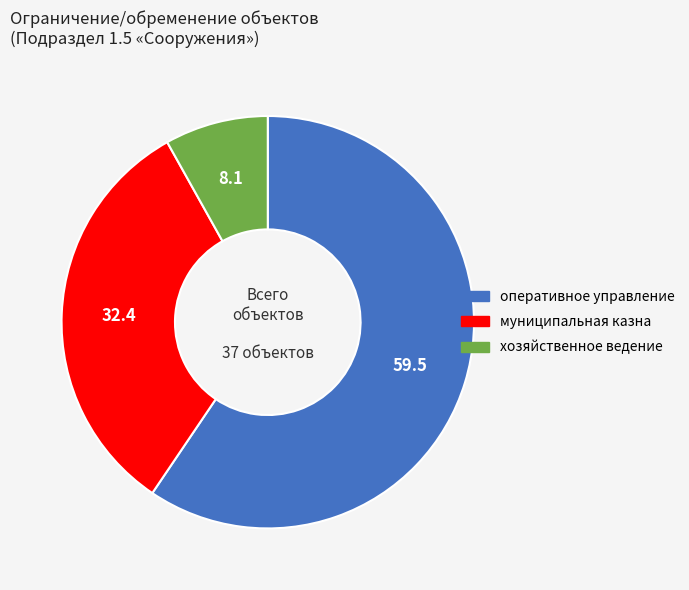

Do муниципальная казна and хозяйственное ведение together represent more than half of the pie?

No